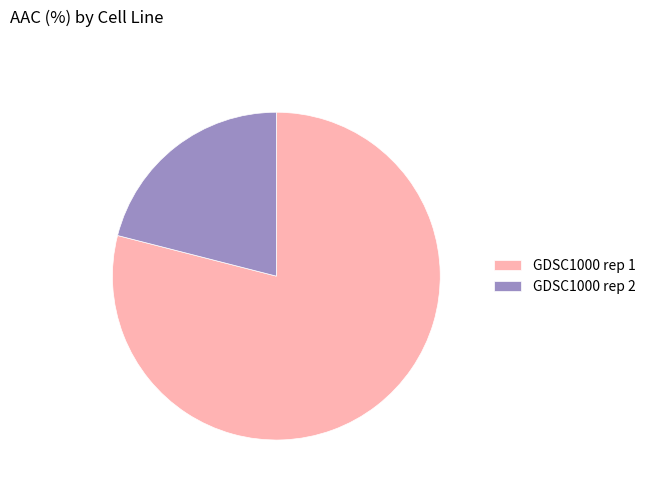

True or false: GDSC1000 rep 1 accounts for 79% of the total.

True